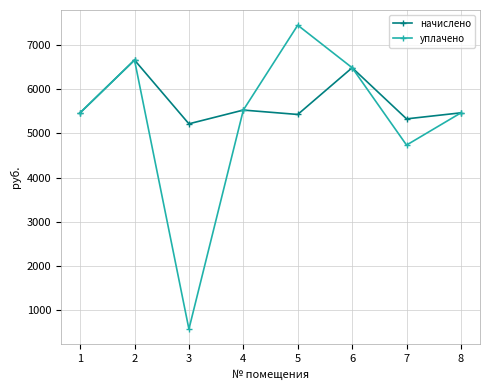

Does the chart have visible grid lines?

Yes